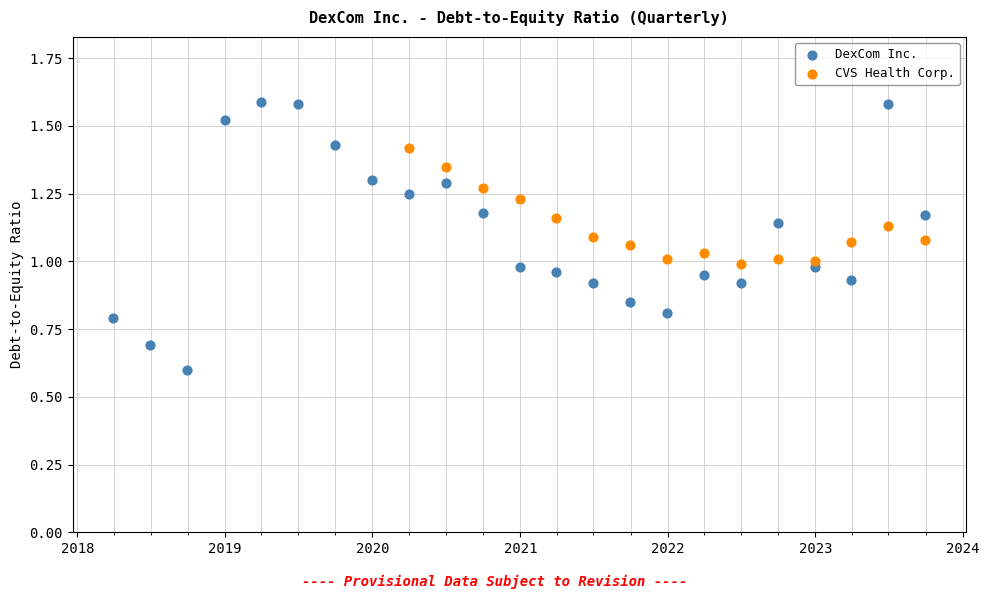

Which series has the largest Y range (max minus min)?

DexCom Inc.